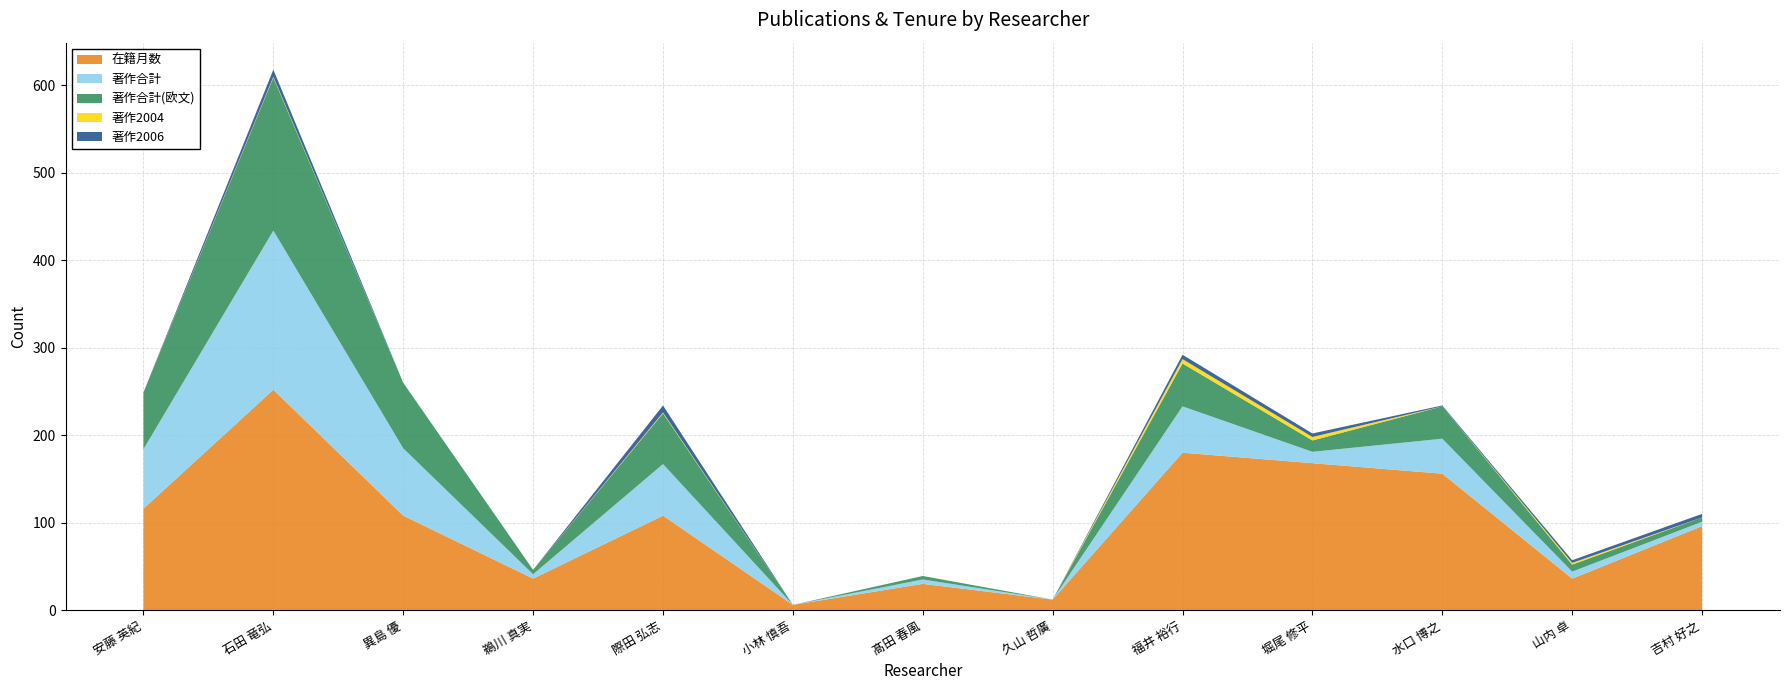

Reading left to right, extract all data points from this chart.

在籍月数: 安藤 英紀=116	石田 竜弘=252	異島 優=108	鵜川 真実=36	際田 弘志=108	小林 慎吾=6	髙田 春風=30	久山 哲廣=12	福井 裕行=180	堀尾 修平=168	水口 博之=156	山内 卓=36	吉村 好之=96
著作合計: 安藤 英紀=68	石田 竜弘=182	異島 優=77	鵜川 真実=5	際田 弘志=59	小林 慎吾=0	髙田 春風=5	久山 哲廣=0	福井 裕行=53	堀尾 修平=13	水口 博之=40	山内 卓=8	吉村 好之=5
著作合計(欧文): 安藤 英紀=65	石田 竜弘=175	異島 優=75	鵜川 真実=5	際田 弘志=58	小林 慎吾=0	髙田 春風=4	久山 哲廣=0	福井 裕行=49	堀尾 修平=13	水口 博之=37	山内 卓=8	吉村 好之=5
著作2004: 安藤 英紀=0	石田 竜弘=1	異島 優=0	鵜川 真実=0	際田 弘志=1	小林 慎吾=0	髙田 春風=0	久山 哲廣=0	福井 裕行=5	堀尾 修平=4	水口 博之=0	山内 卓=2	吉村 好之=0
著作2006: 安藤 英紀=0	石田 竜弘=8	異島 優=0	鵜川 真実=0	際田 弘志=8	小林 慎吾=0	髙田 春風=0	久山 哲廣=0	福井 裕行=5	堀尾 修平=4	水口 博之=1	山内 卓=3	吉村 好之=4